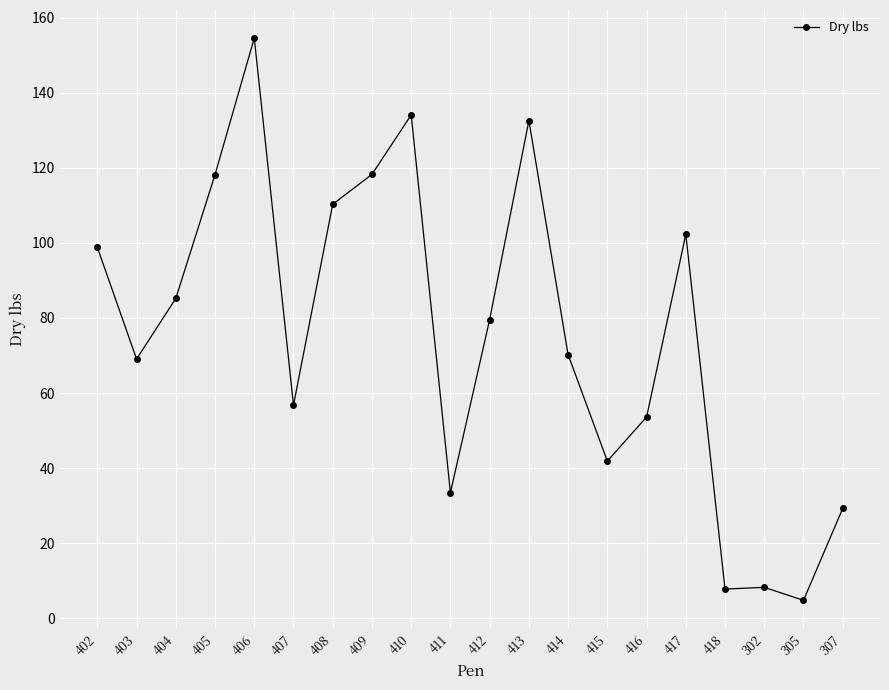

At which category does the data reach its first local peak?

406